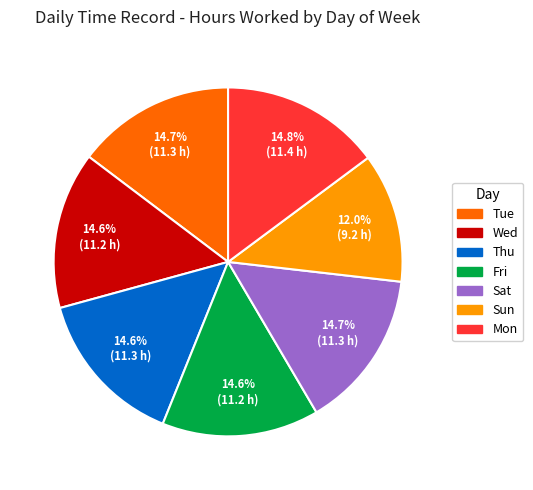

Is Fri the majority of the pie?

No